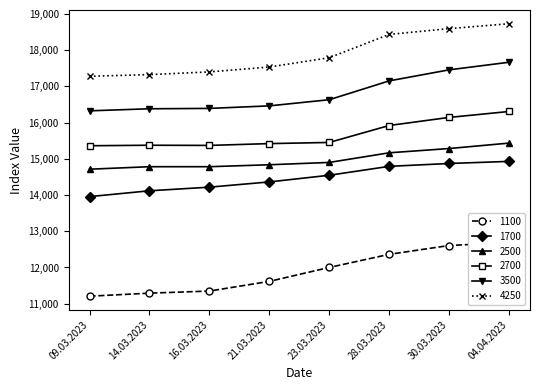

What is the difference between the 4250 values at 14.03.2023 and 21.03.2023?

210